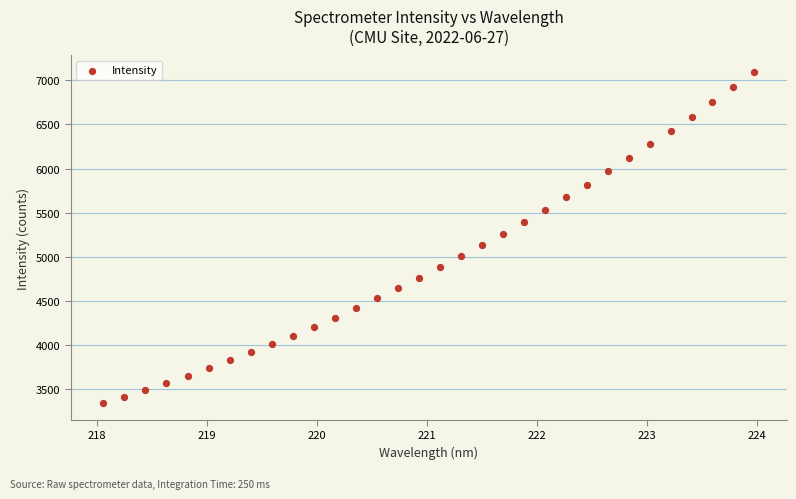

What is the range of X values (max minus min)?

5.9